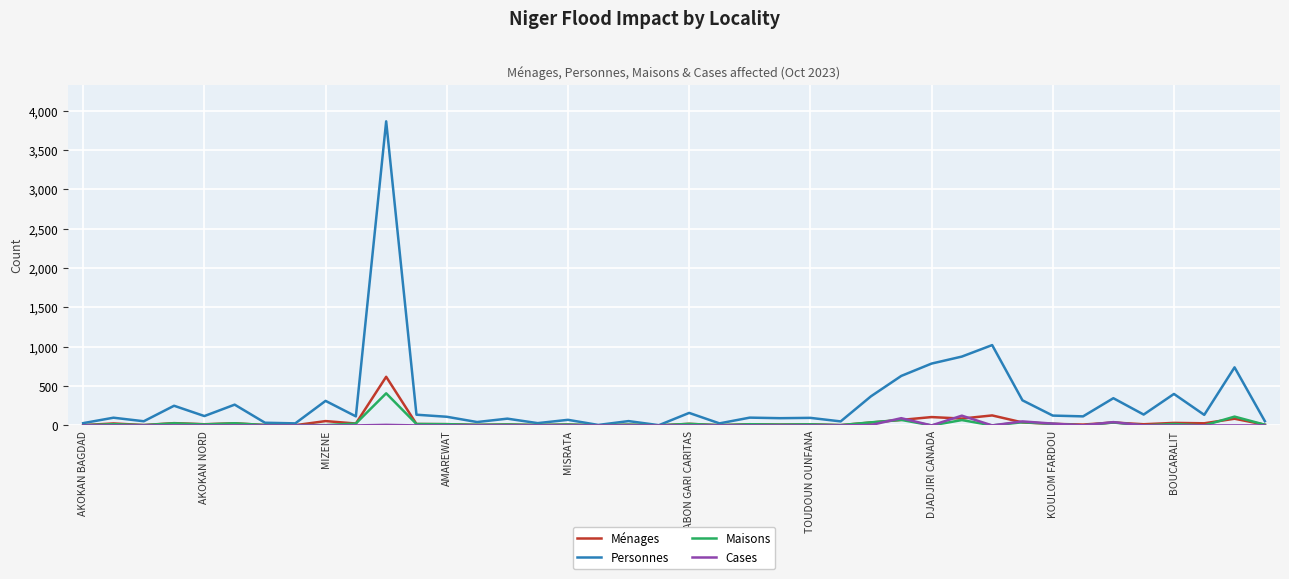

How many series are shown in this chart?

4